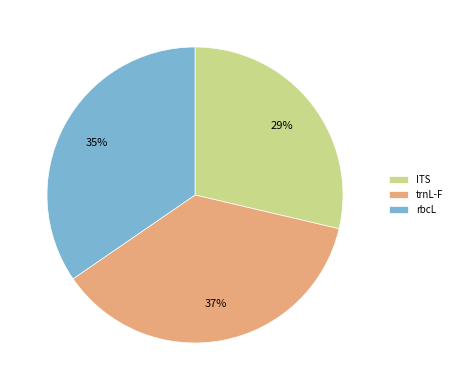

Is trnL-F the majority of the pie?

No